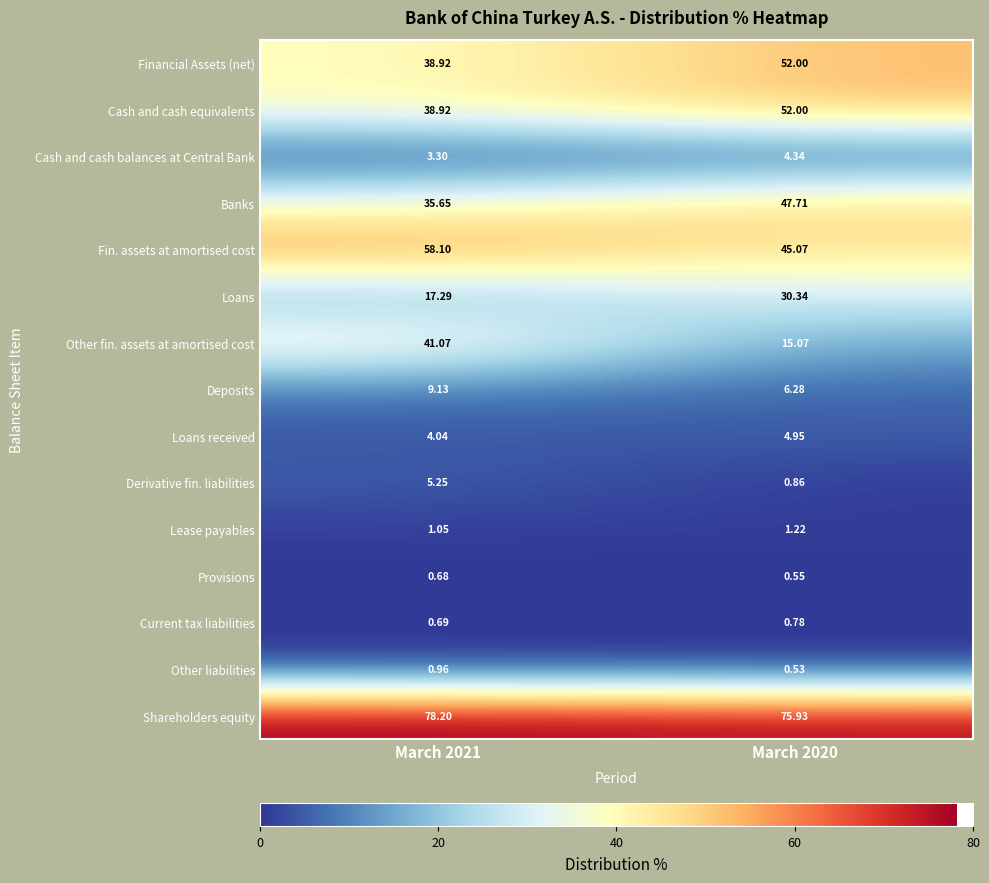

Is the value of Other fin. assets at amortised cost at March 2020 greater than the value of Financial Assets (net) at March 2021?

No